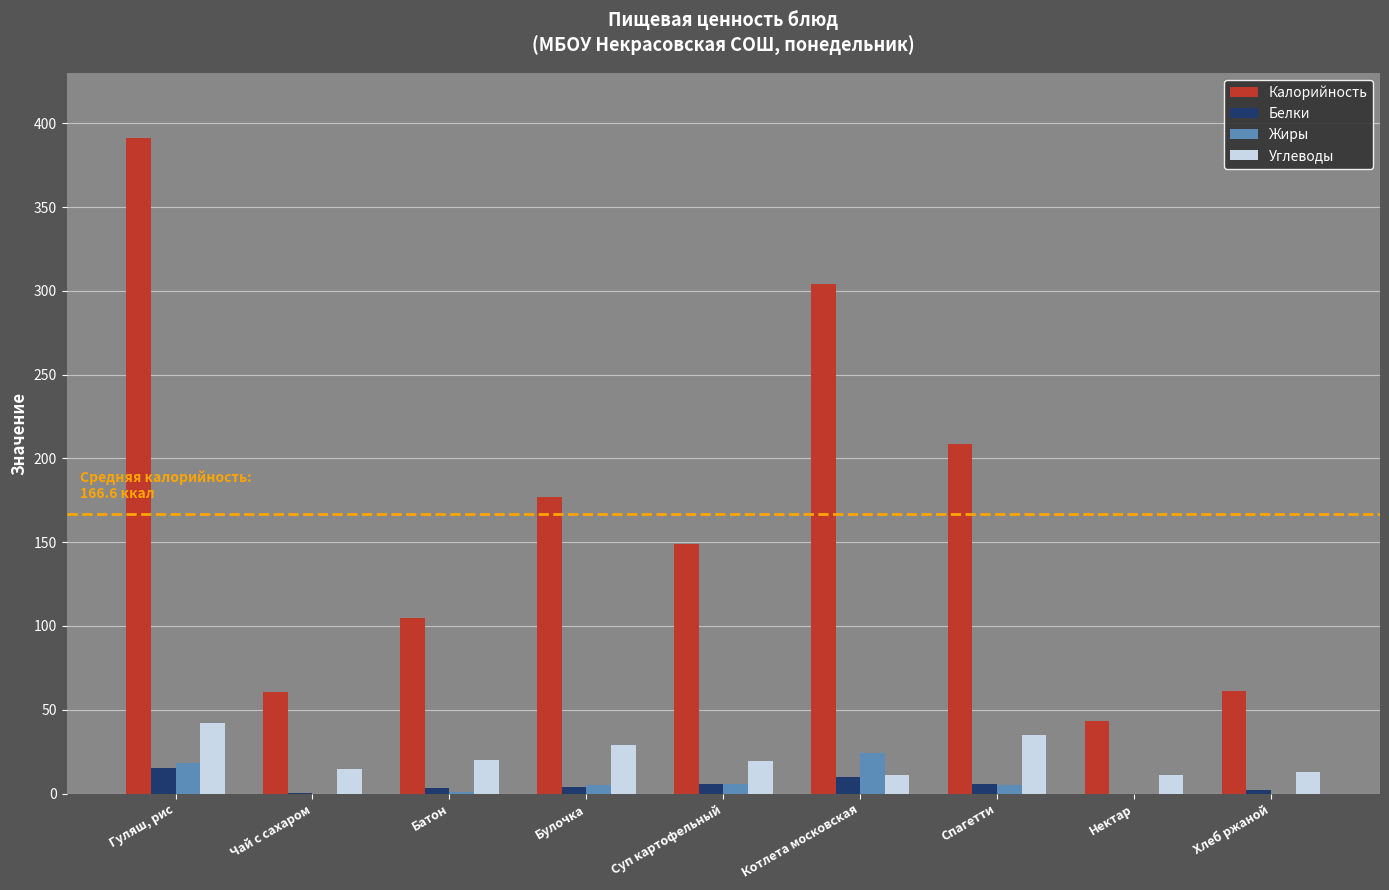

What is the maximum value shown in the chart?

391.0